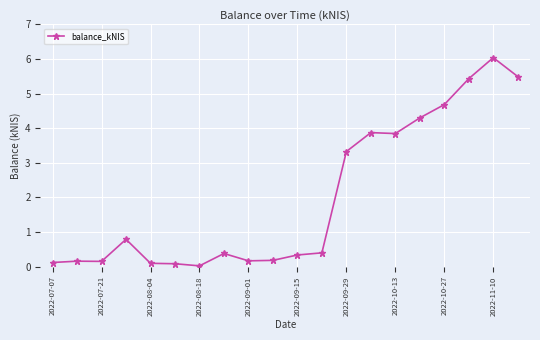

Is this an area chart (filled region under the line)?

No